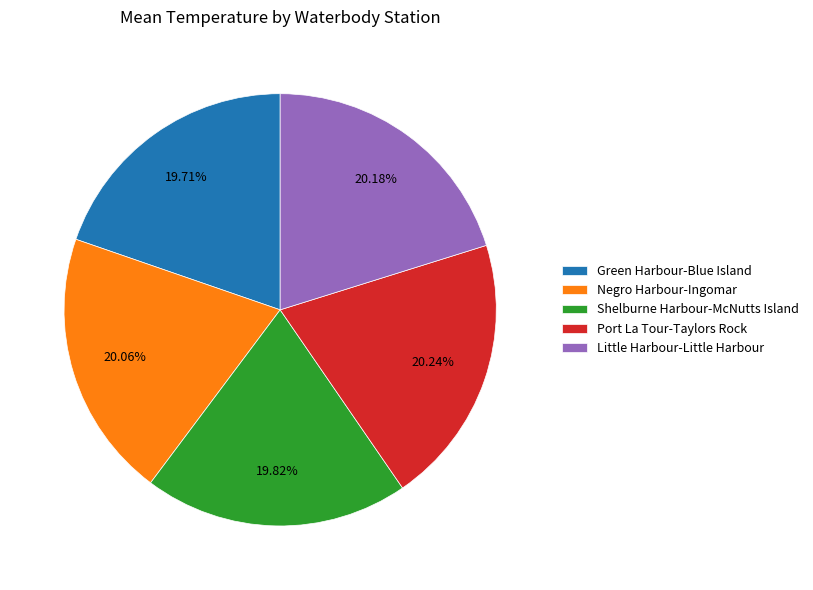

Is there a majority slice in this chart?

No